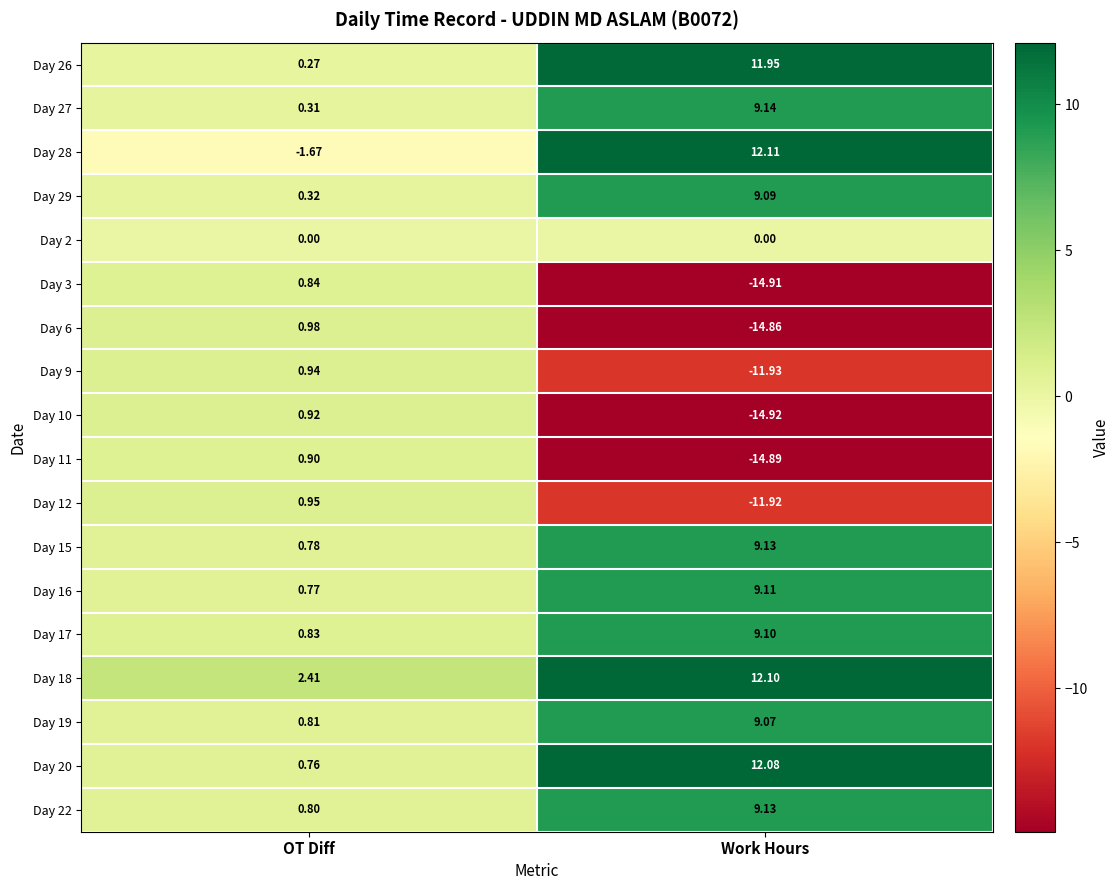

At which category is the sum across all series the highest?

Work Hours